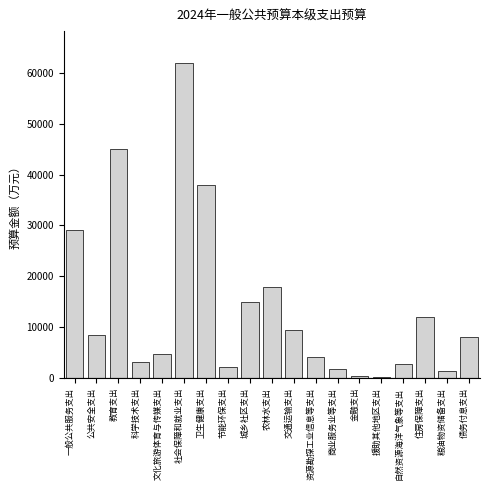

What is the difference between the maximum and minimum values?

61700